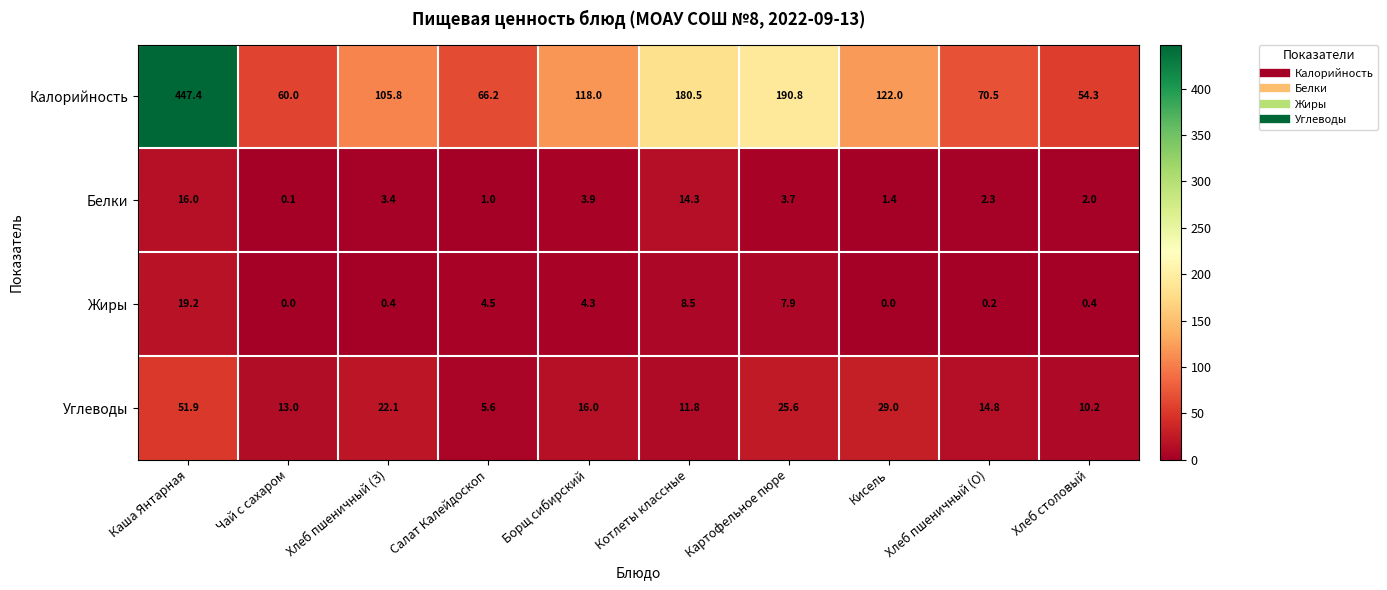

What is the maximum value for Калорийность?

447.4